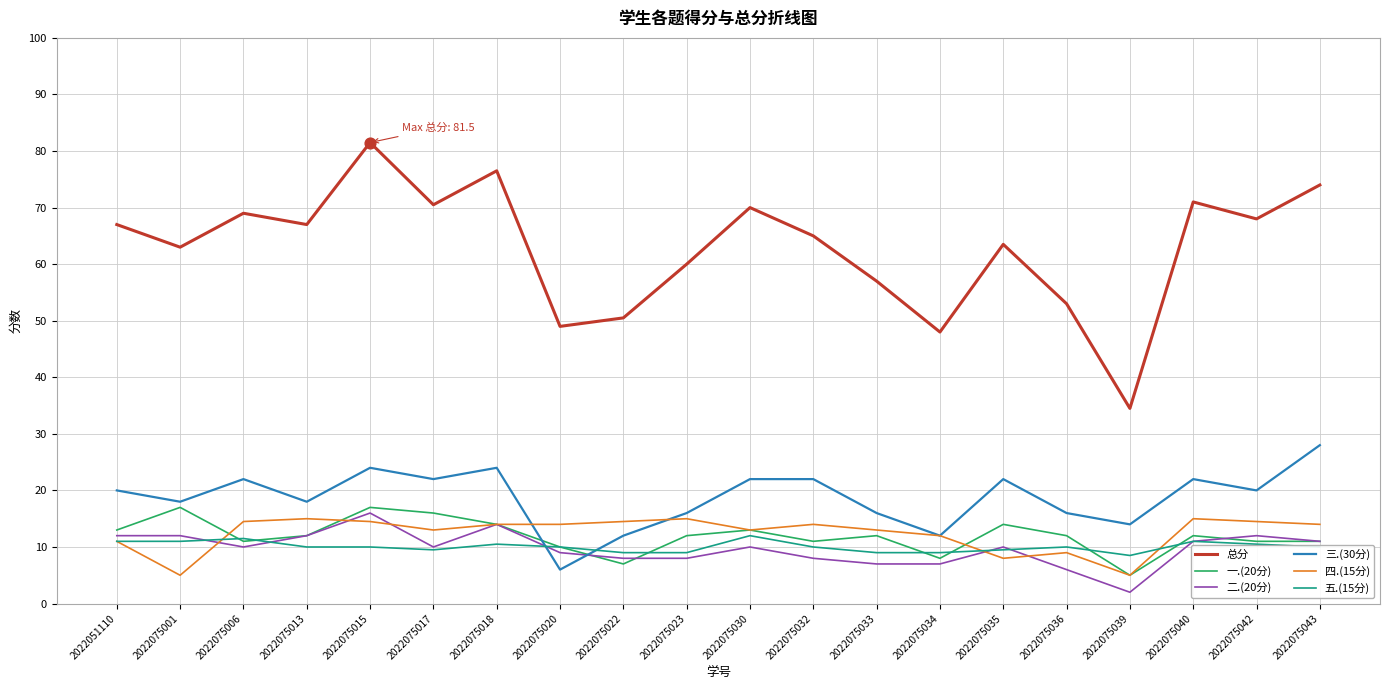

What is the total value across all series at 2022075032?

130.0